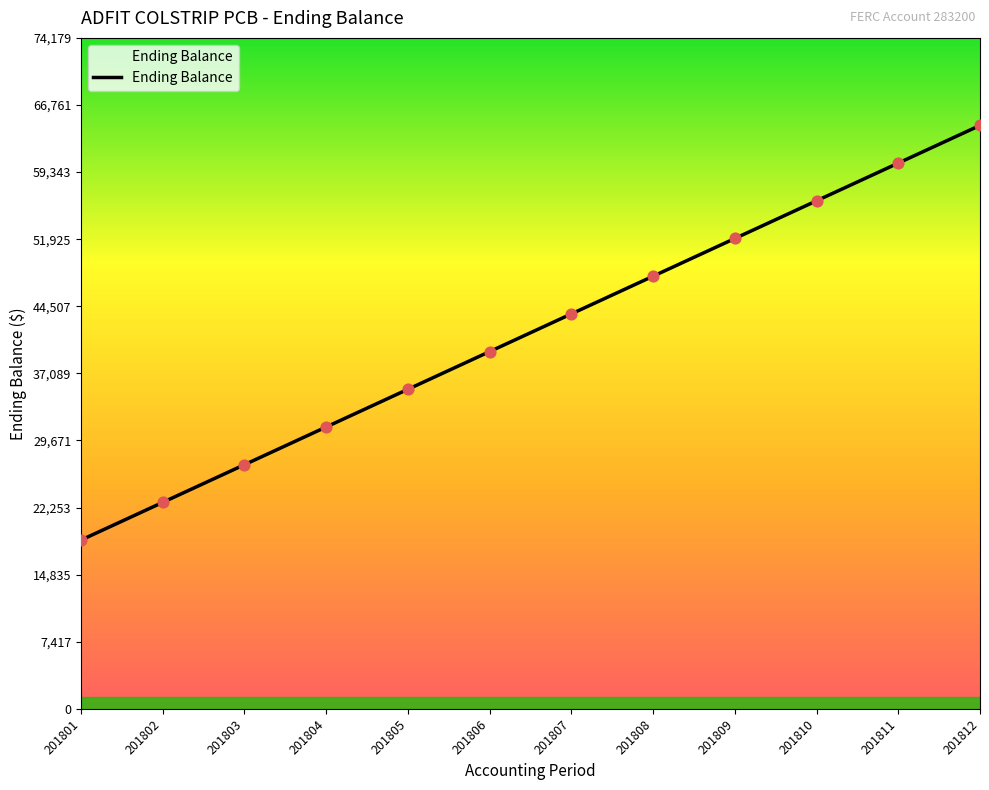

Between 201808 and 201810, which is larger?

201810